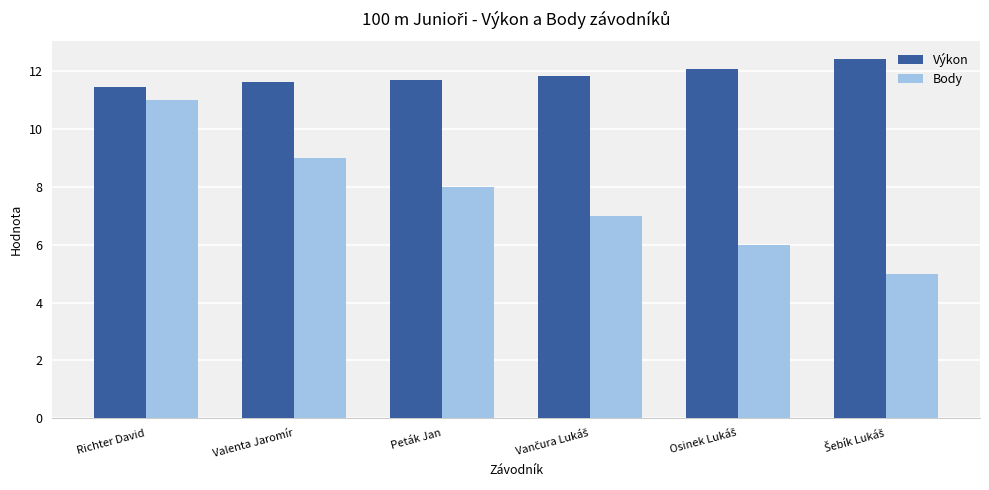

What is the difference between the maximum and minimum values in the Body series?

6.0